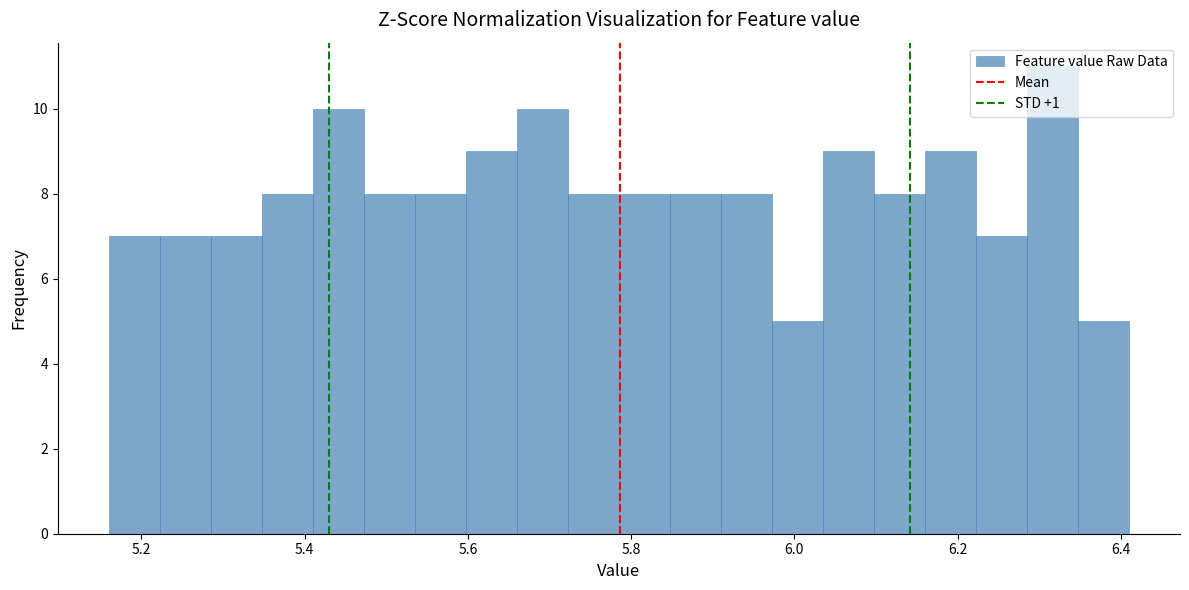

Read against the x-axis, roughly where is the centre of the tallest bar?

6.32